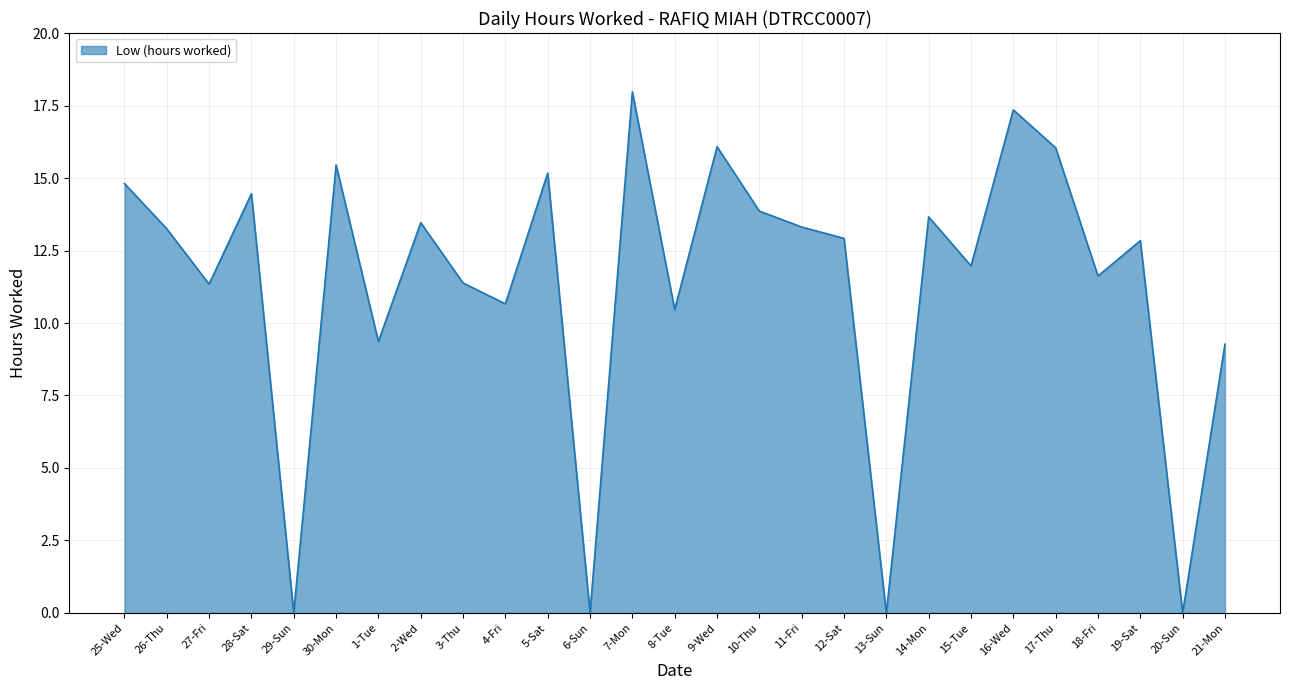

What is the difference between the maximum and minimum values?

18.0